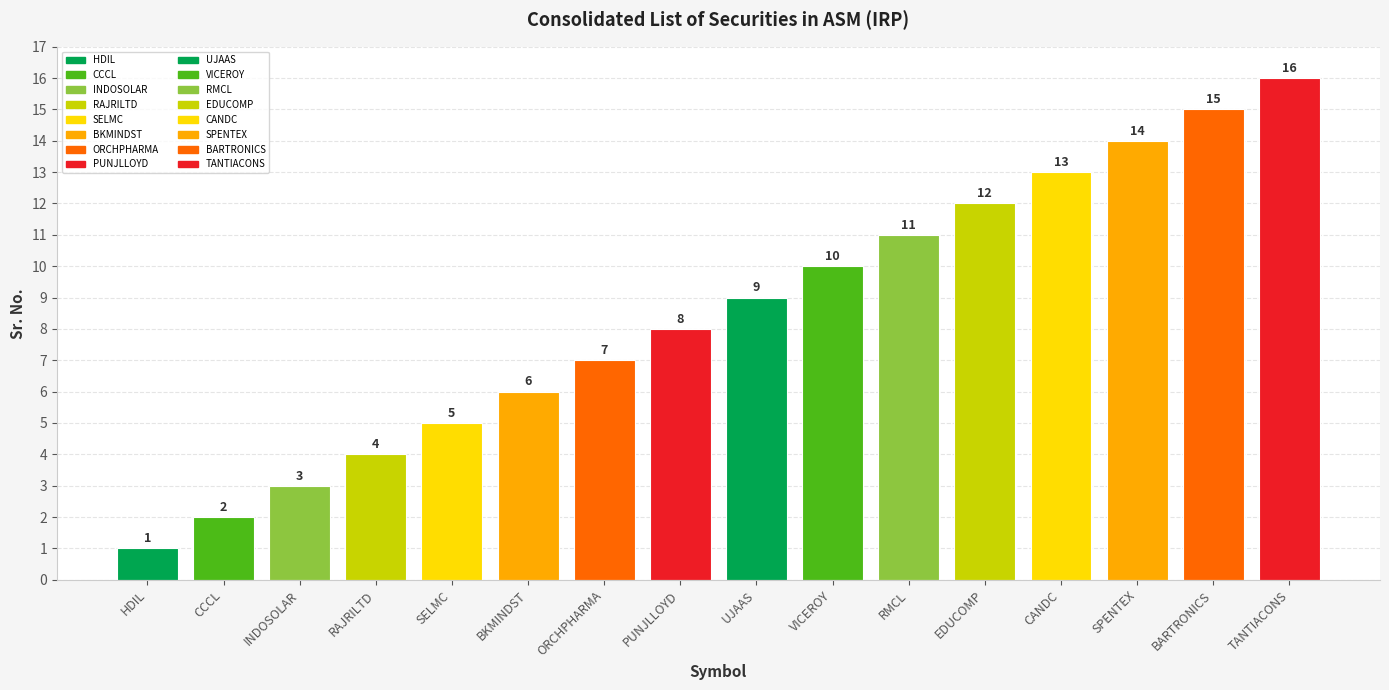

How many categories are shown in the chart?

16